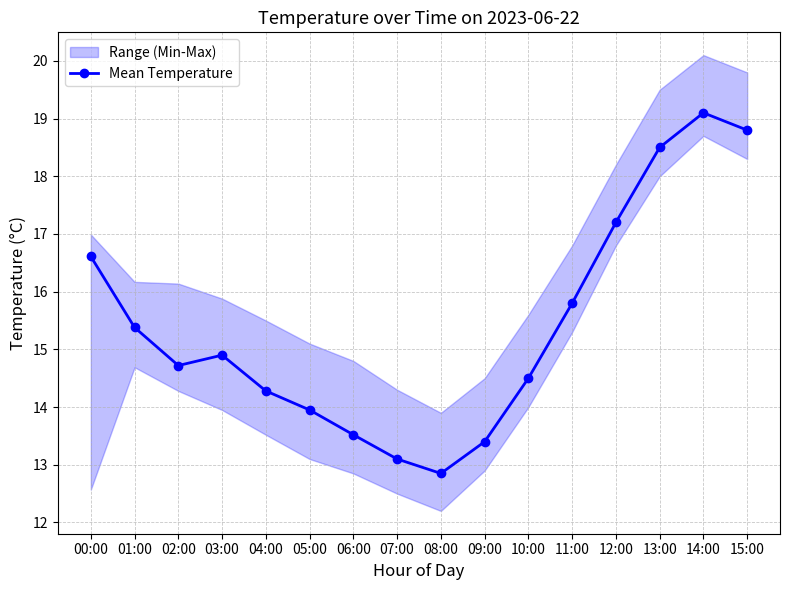

Where is the first local maximum?

03:00